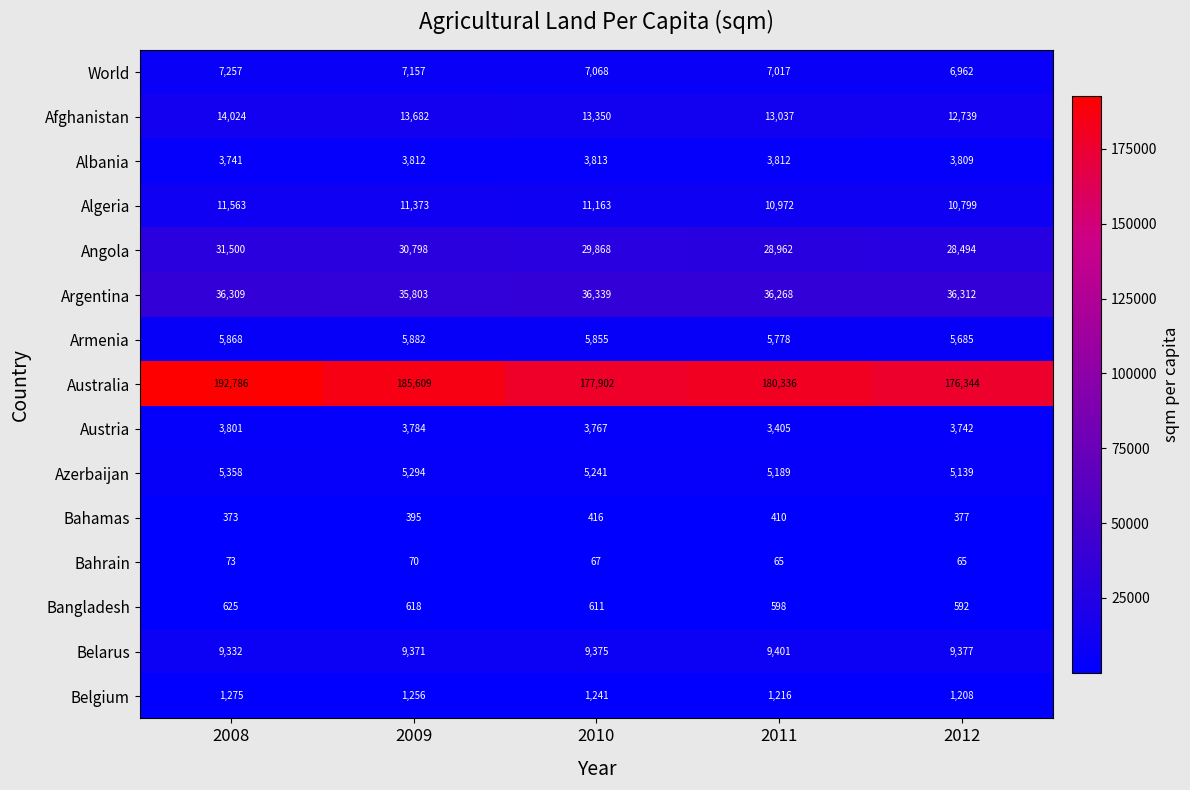

List the series in order of their peak value, highest first.

Australia, Argentina, Angola, Afghanistan, Algeria, Belarus, World, Armenia, Azerbaijan, Albania, Austria, Belgium, Bangladesh, Bahamas, Bahrain